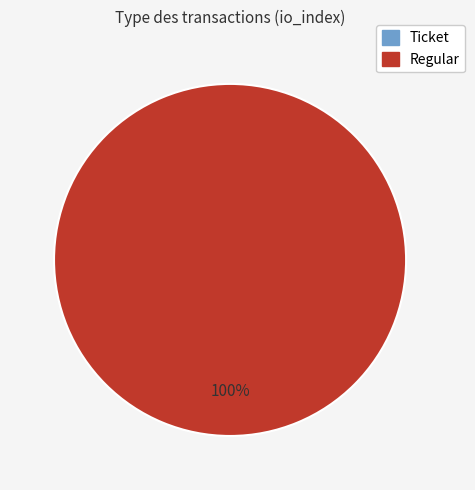

To the nearest percent, what is the average slice percentage?

50%